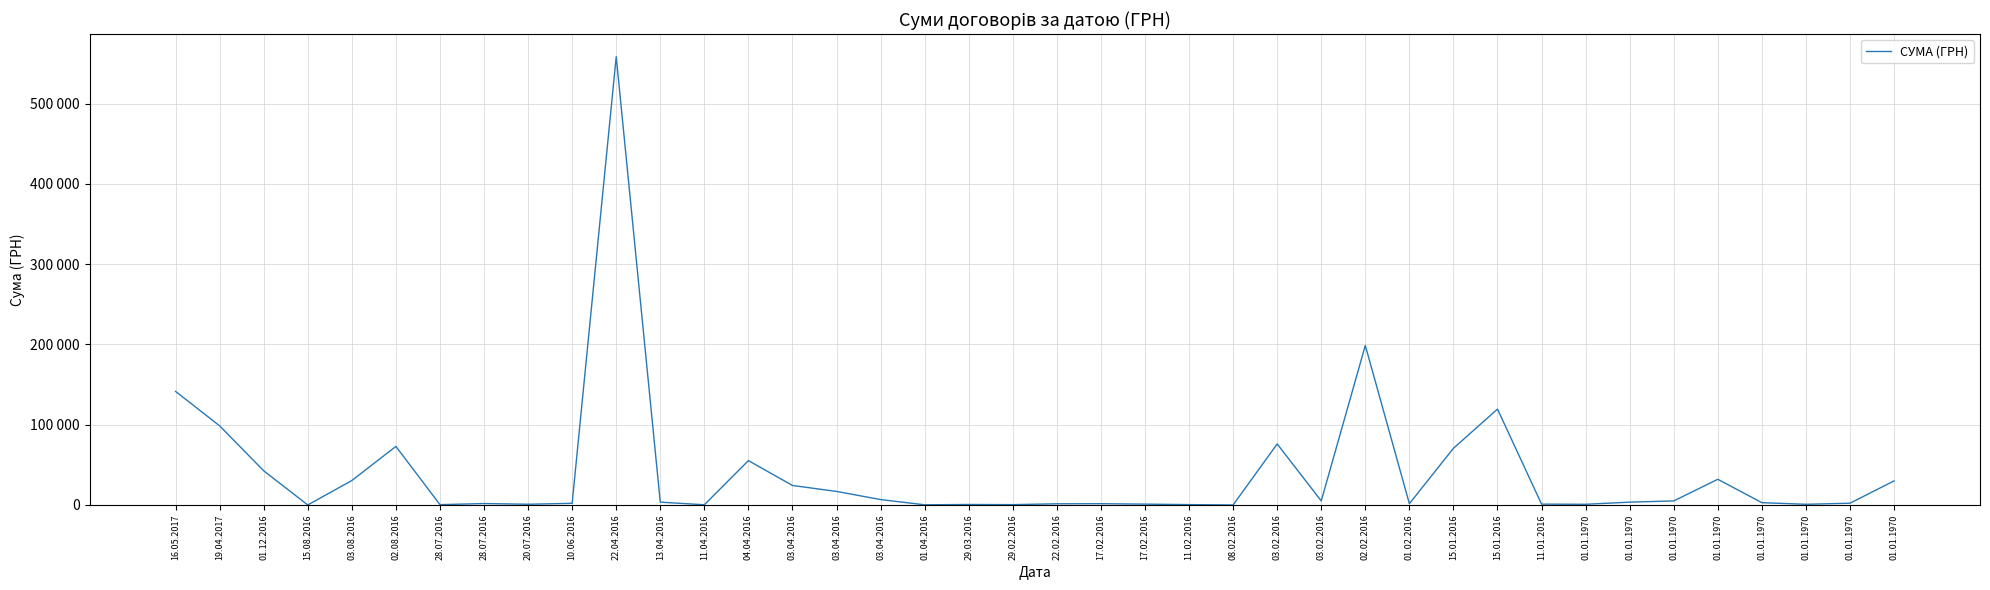

Does the chart have visible grid lines?

Yes